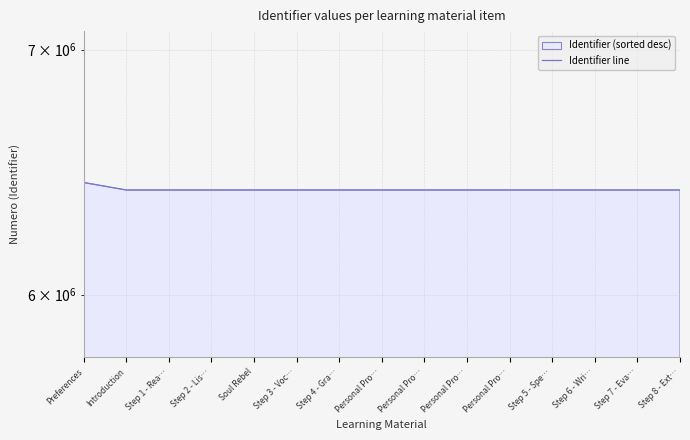

What is the maximum value shown in the chart?

6438589